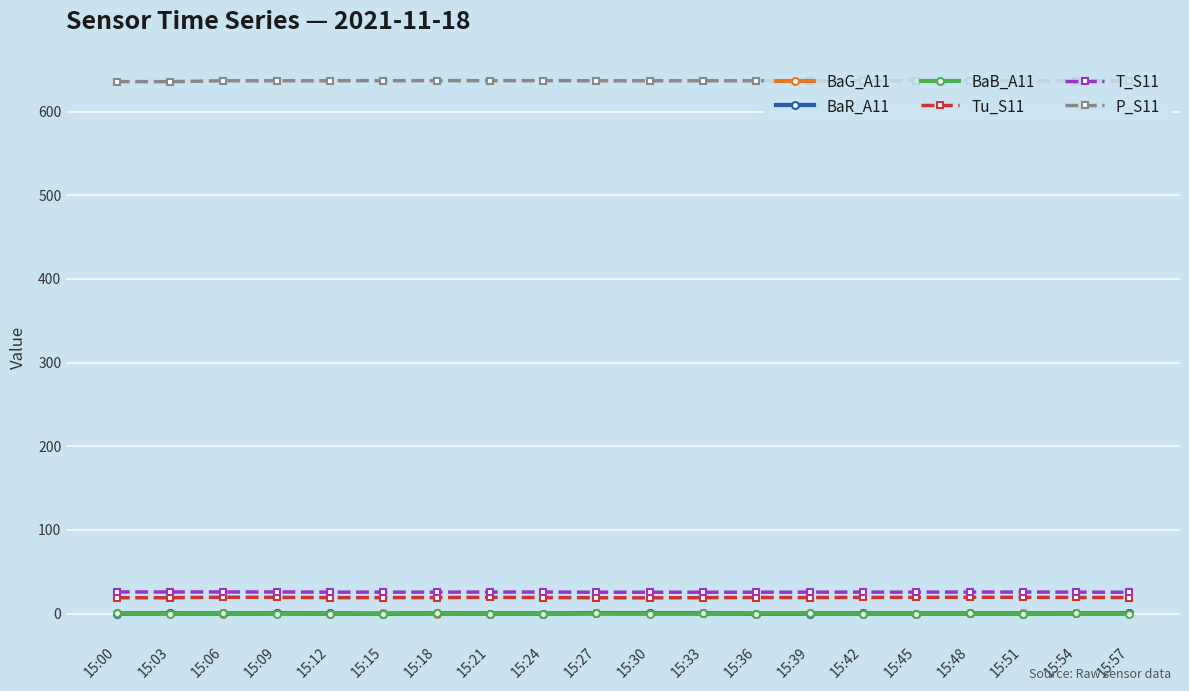

At how many categories does at least one series exceed 570?

20